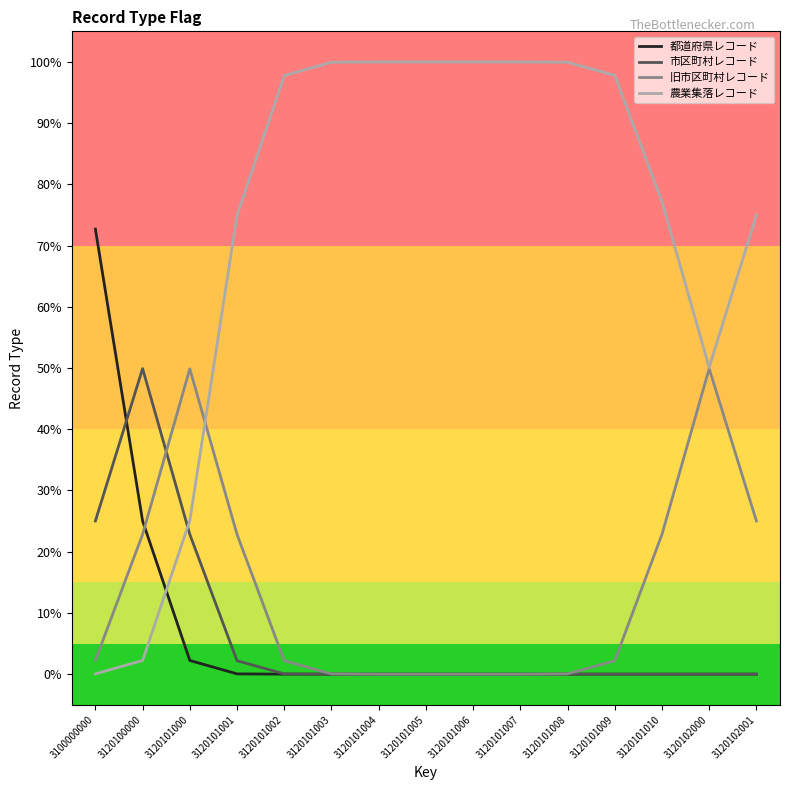

Which series has the widest spread of values?

農業集落レコード